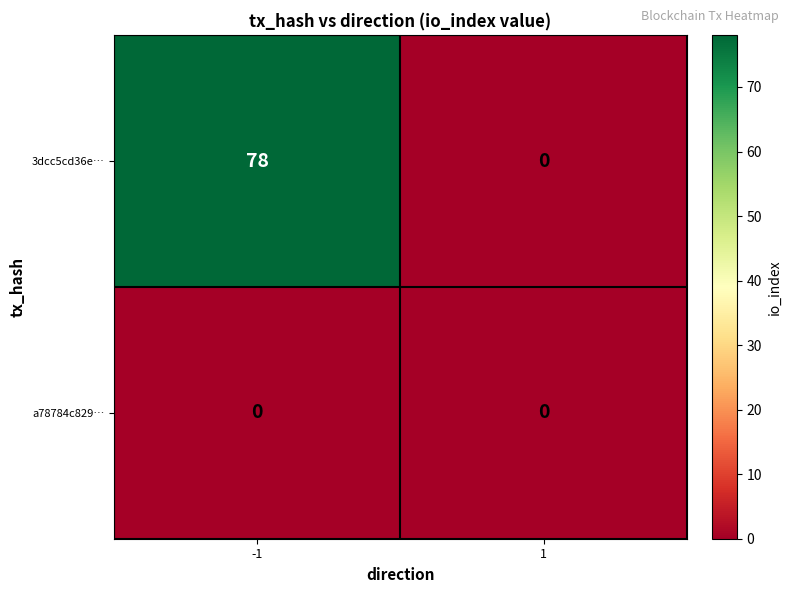

True or false: 3dcc5cd36e… has a value of 28 at 1.

False